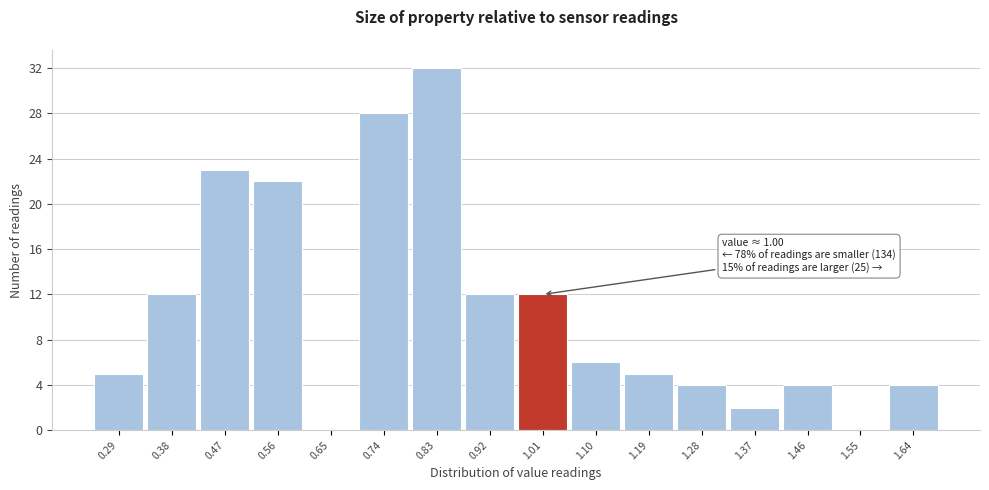

Over which range of the x-axis is the bar tallest?

0.785 to 0.875